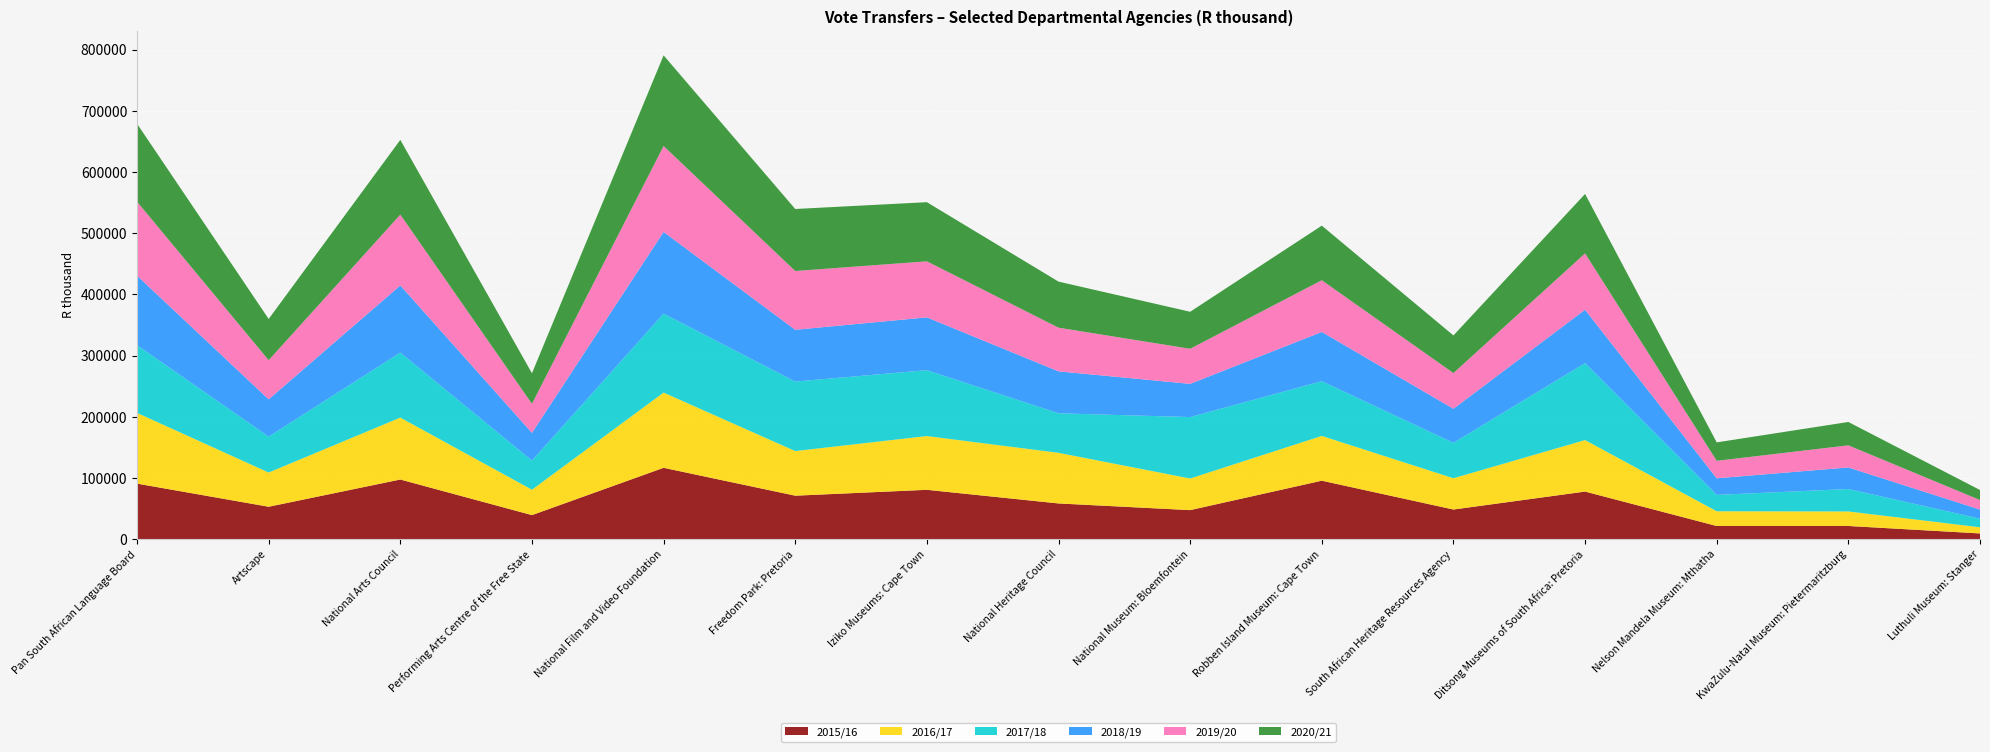

Reading left to right, extract all data points from this chart.

2015/16: 90905	53090	97589	39424	116721	71158	80768	58475	47566	95662	48552	77880	21612	21663	9477
2016/17: 115564	55904	101182	41513	122907	72922	87844	82724	51688	73172	51125	84164	24083	23727	10059
2017/18: 110696	58699	106241	47589	129052	113613	107641	64653	100378	89438	57861	125777	26779	36686	14113
2018/19: 113587	60912	109677	45322	133472	84551	86317	68493	54281	80451	55650	87212	27103	35224	14828
2019/20: 120857	63915	115761	47418	140403	96056	91557	71353	57294	84495	58315	92045	28561	36151	15562
2020/21: 127414	67428	122126	49954	148119	101349	96640	75279	60497	89209	61525	97160	30132	38150	16415